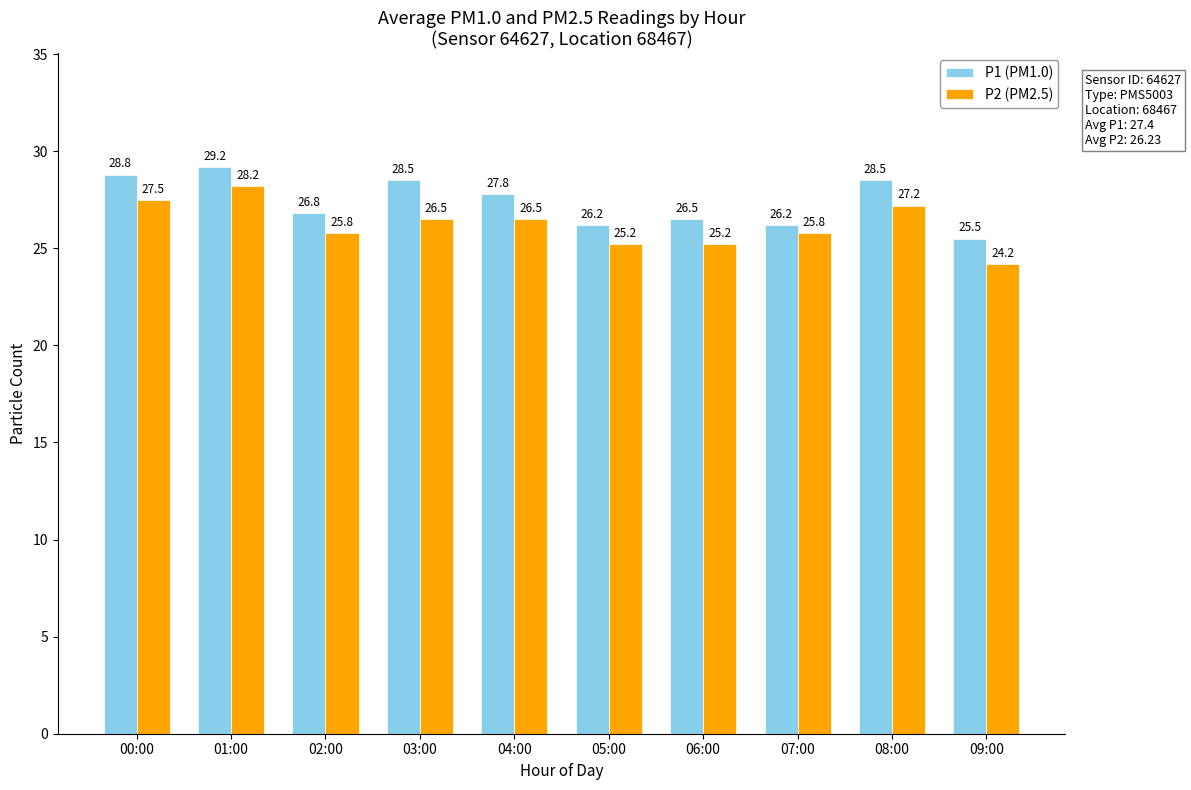

Which series has the widest spread of values?

P2 (PM2.5)